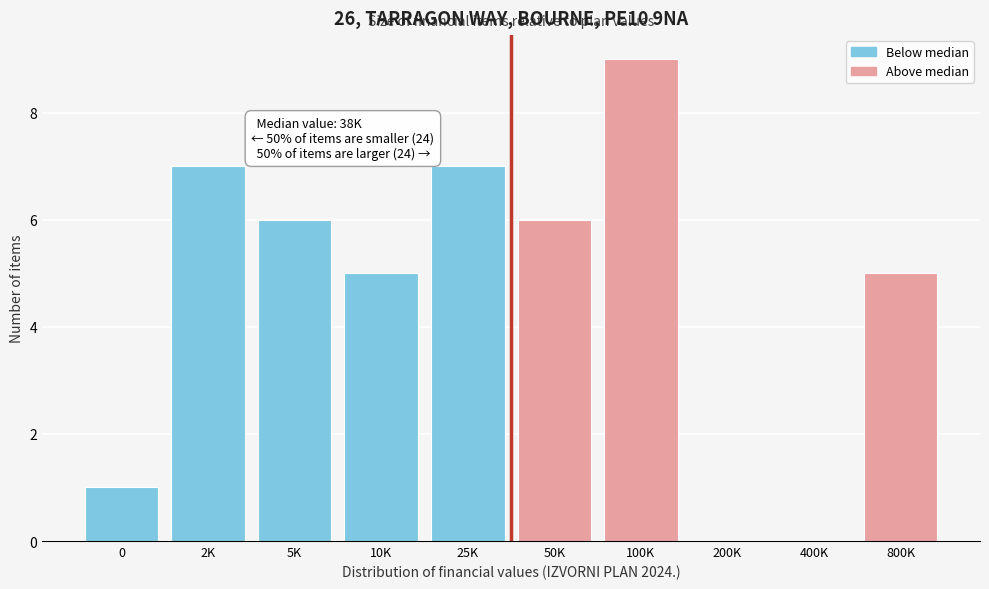

Reading right to left, list all the values displayed in this chart.

800K=5	400K=0	200K=0	100K=9	50K=6	25K=7	10K=5	5K=6	2K=7	0=1